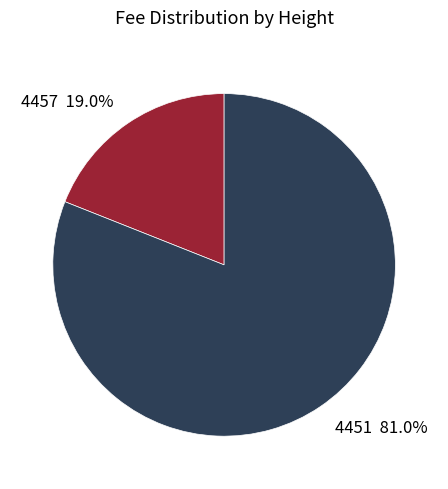

Approximately how many times larger is the value at 4451 compared to 4457?

4.3